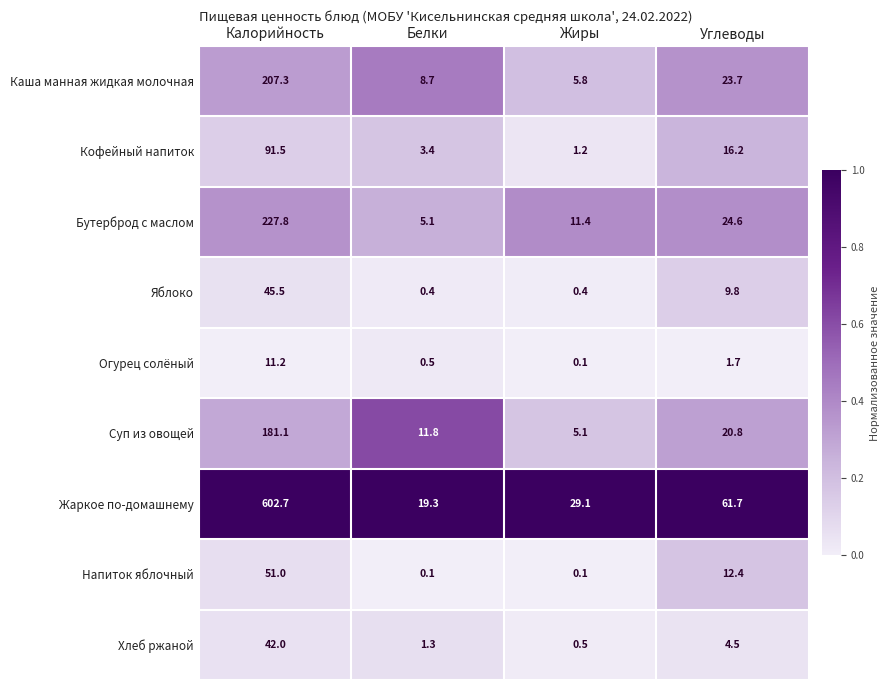

Is it true that Бутерброд с маслом equals 15.4 at Углеводы?

False